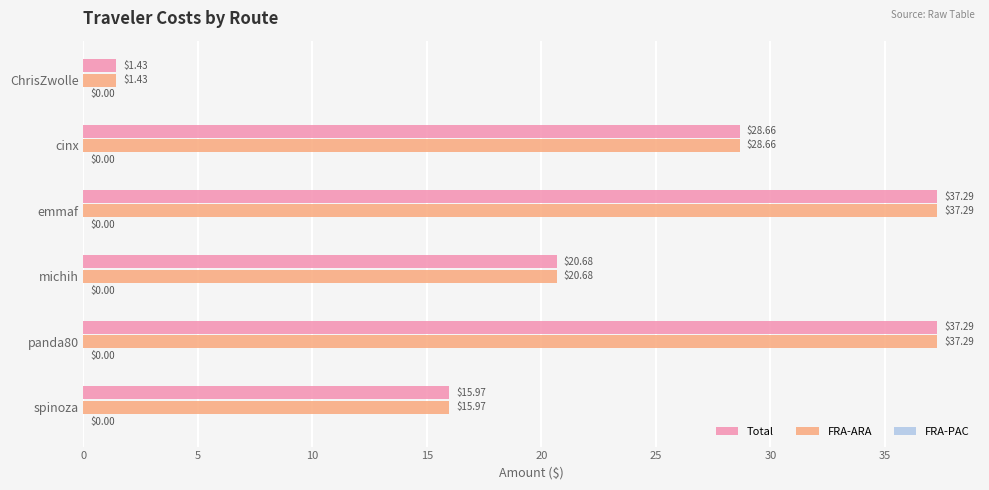

At which label is FRA-ARA closest to 19?

michih